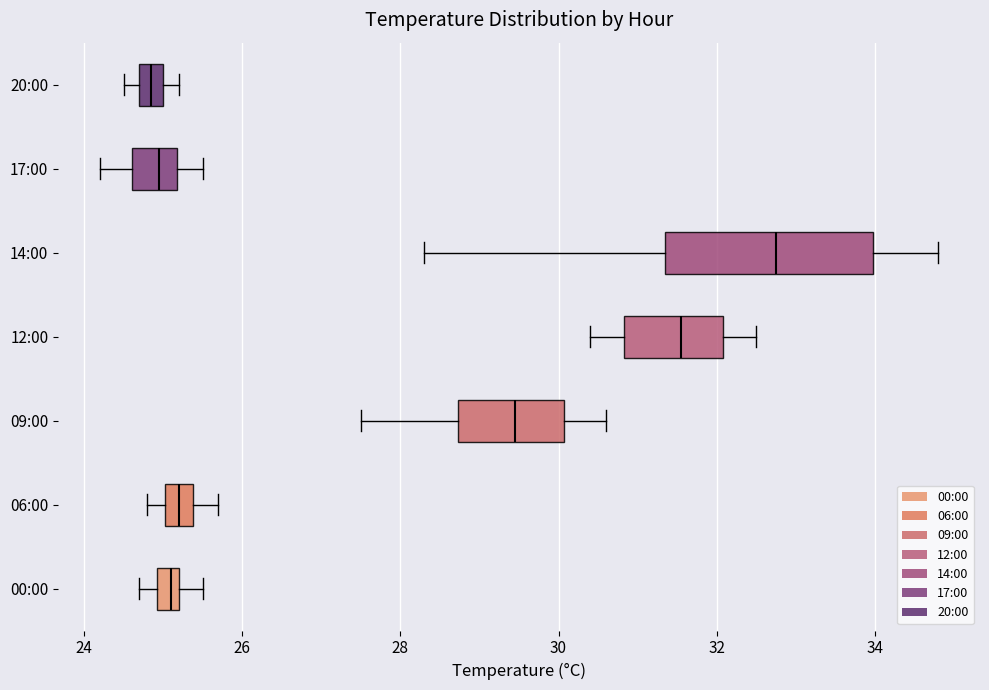

Comparing the boxes themselves (not the whiskers), which one is the widest?

14:00